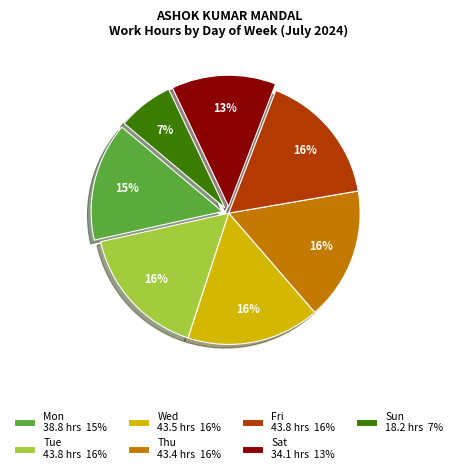

What is the smallest slice in the pie chart?

Sun